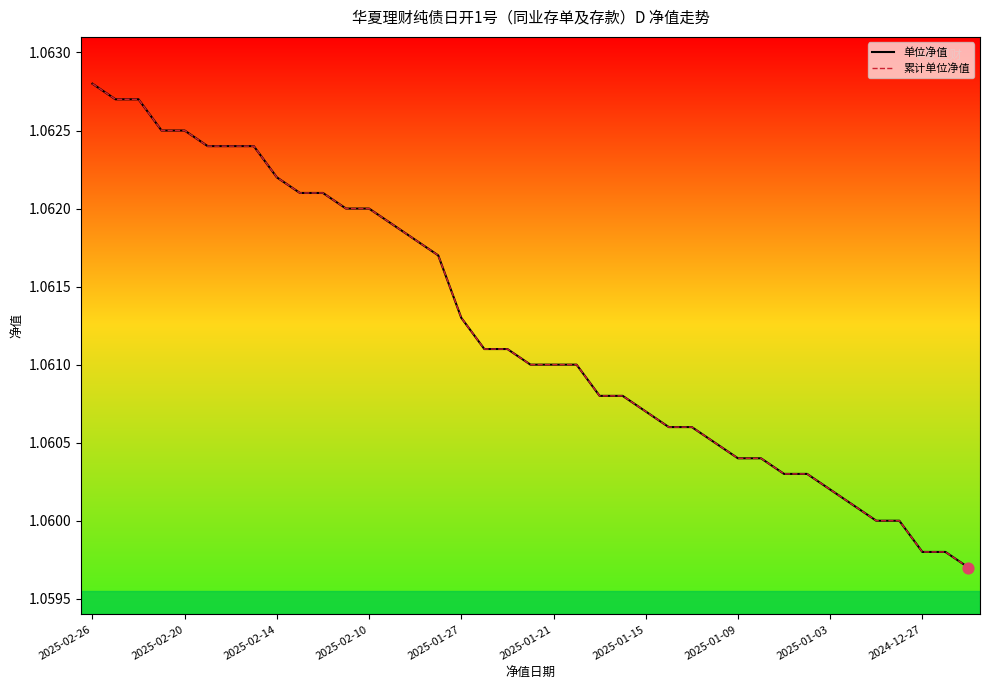

Does the chart have visible grid lines?

No